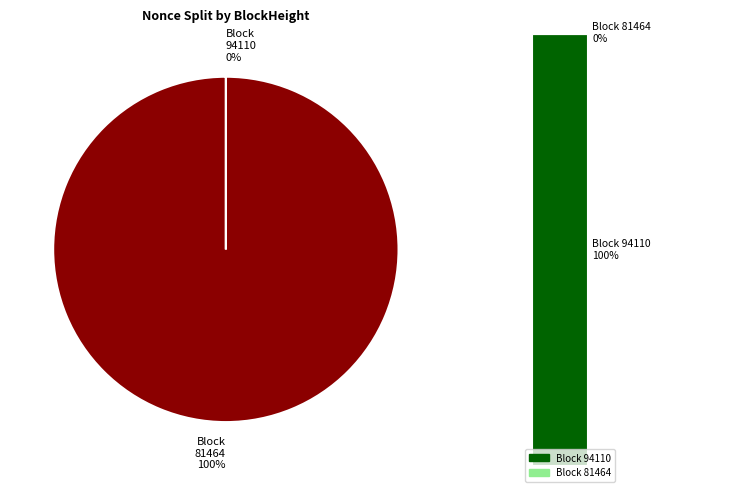

What is the largest slice in the pie chart?

81464